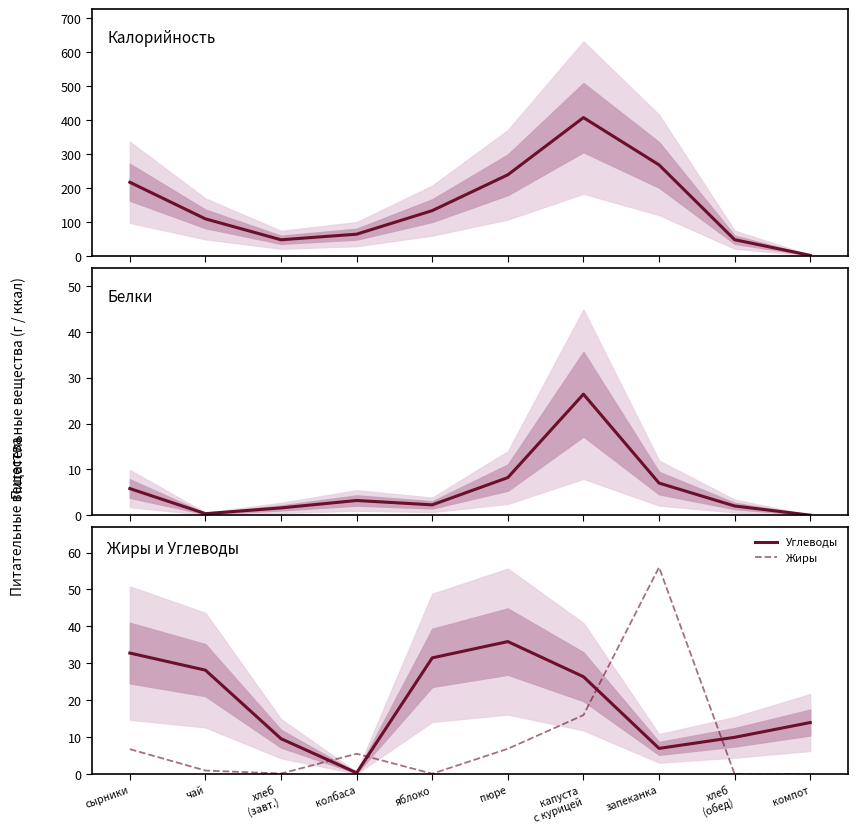

How many lines are shown in the chart?

4